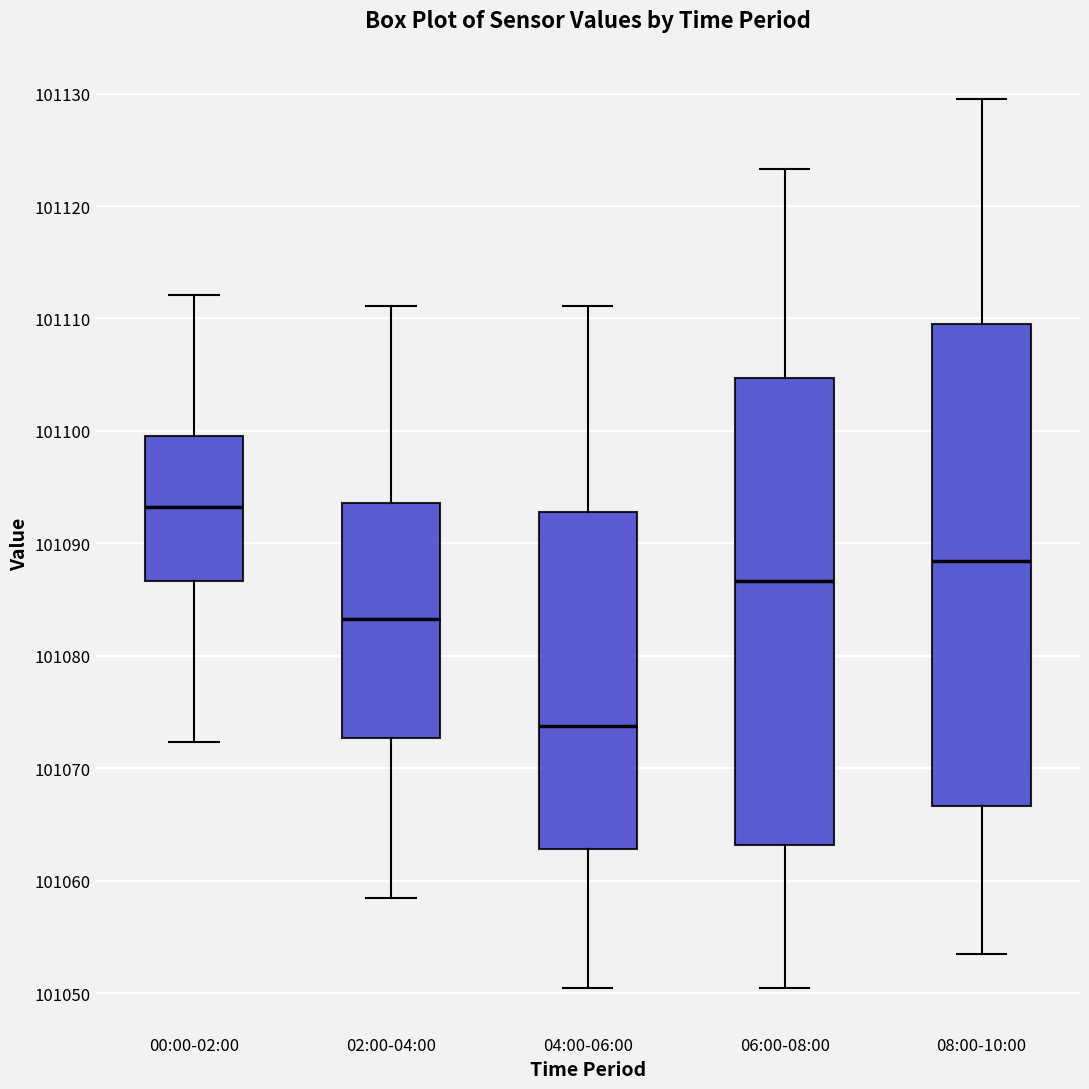

Which box has the highest median line?

00:00-02:00